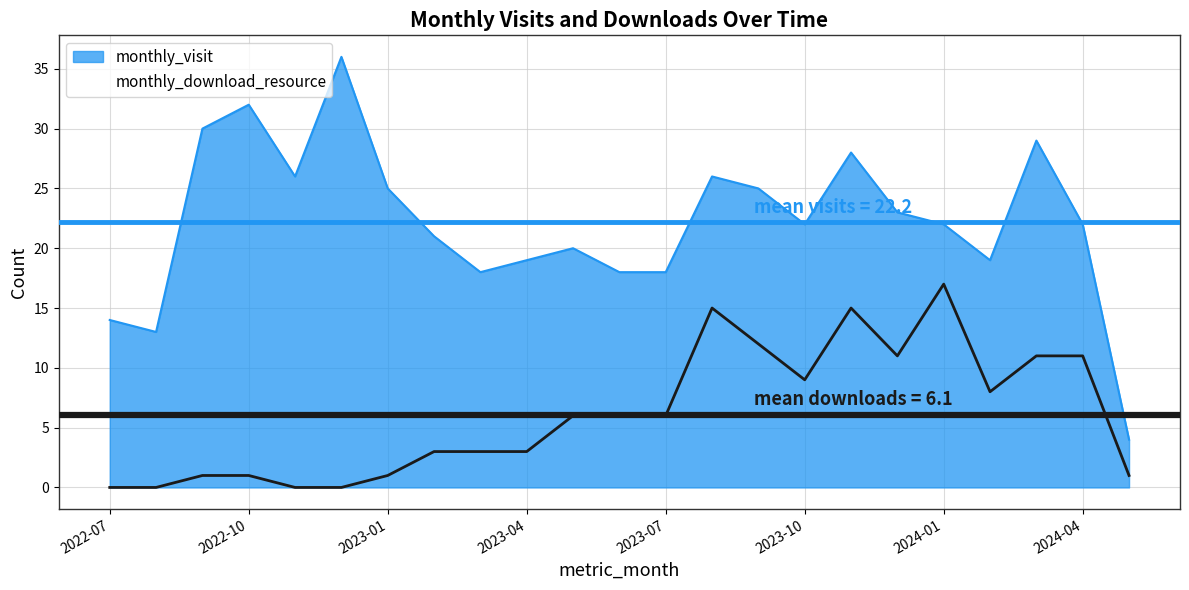

True or false: monthly_download_resource has a value of 0 at 2022-07.

True